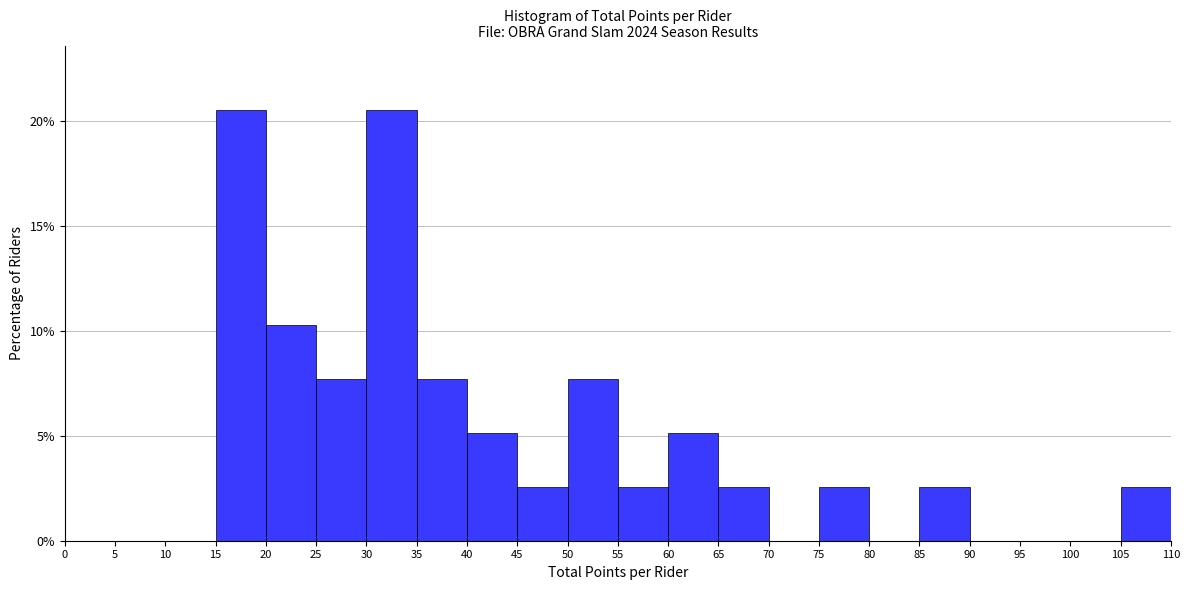

Reading left to right, list every bar in this chart as the range it spans on the x-axis followed by its height. The values are not printed on the chart, so give them approximately, as read against the axis.

0 to 5: 0
5 to 10: 0
10 to 15: 0
15 to 20: 20.5
20 to 25: 10.5
25 to 30: 7.5
30 to 35: 20.5
35 to 40: 7.5
40 to 45: 5.0
45 to 50: 2.5
50 to 55: 7.5
55 to 60: 2.5
60 to 65: 5.0
65 to 70: 2.5
70 to 75: 0
75 to 80: 2.5
80 to 85: 0
85 to 90: 2.5
90 to 95: 0
95 to 100: 0
100 to 105: 0
105 to 110: 2.5